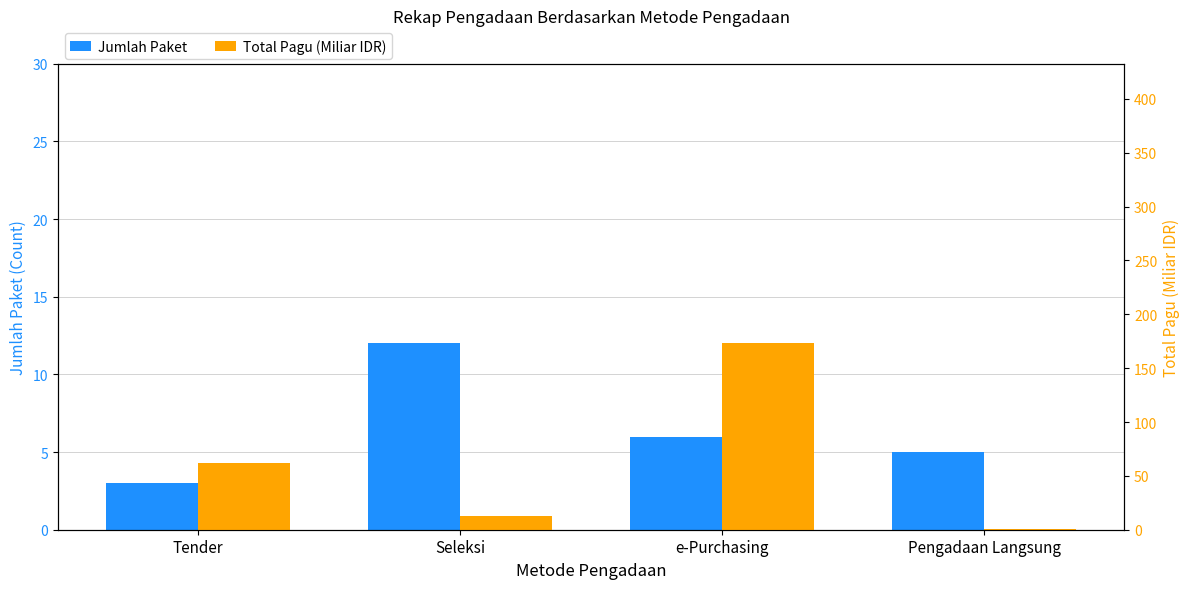

What is the sum of the Jumlah Paket values at Pengadaan Langsung and Tender?

8.0